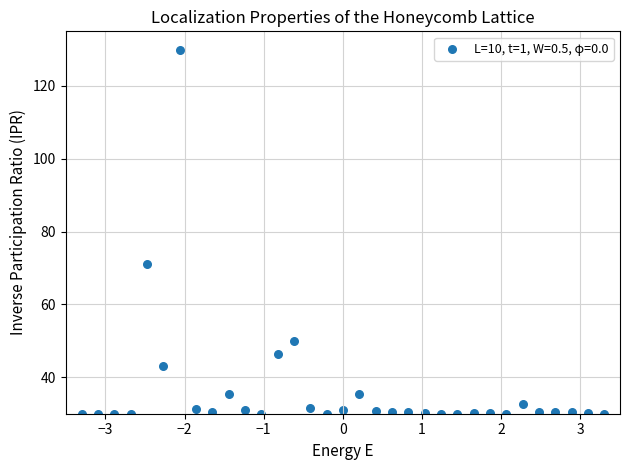

What is the range of Y values (max minus min)?

100.0